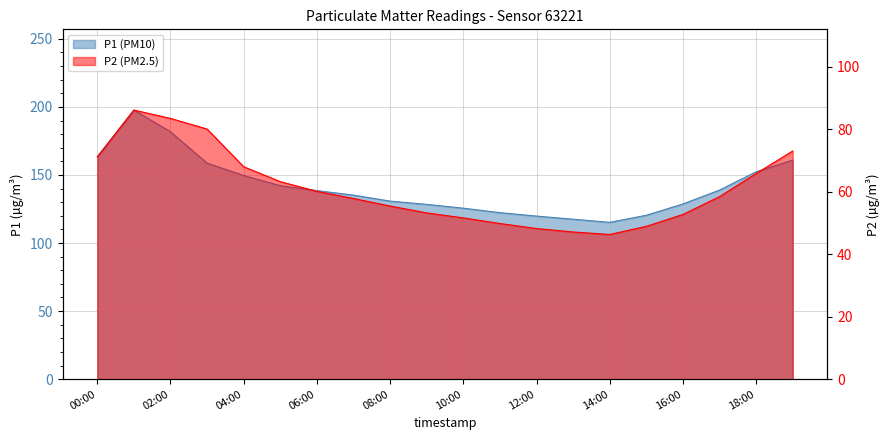

What is the label of the 1st point from the left?

00:00